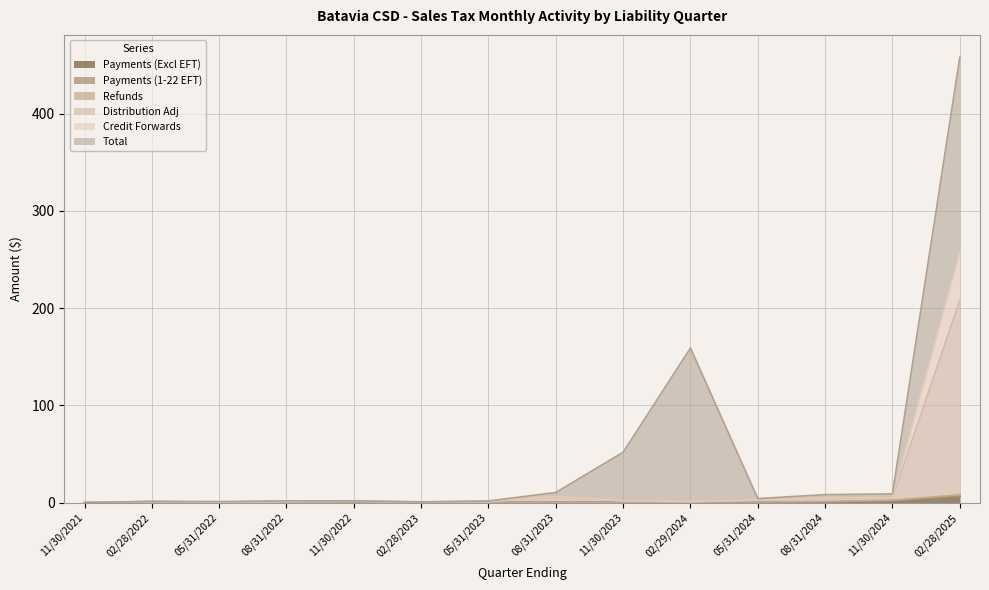

Where is Credit Forwards nearest to the value 104?

08/31/2023